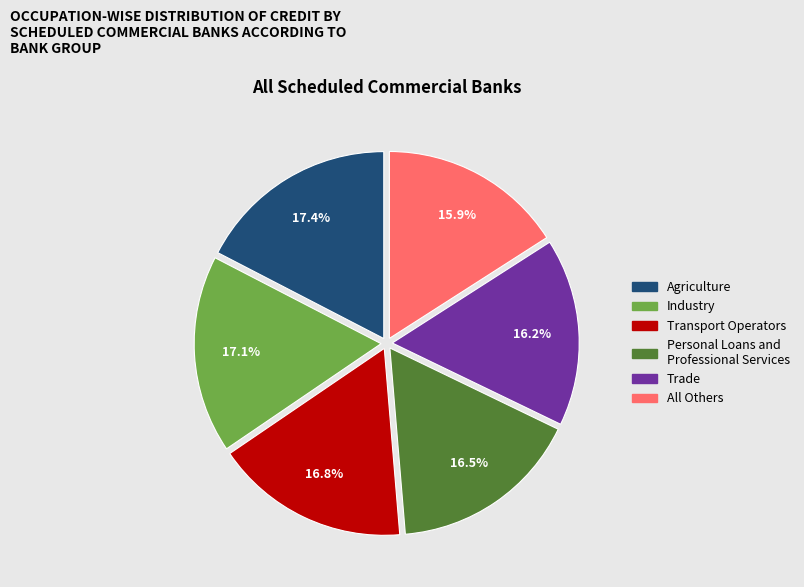

Does any single category account for the majority?

No